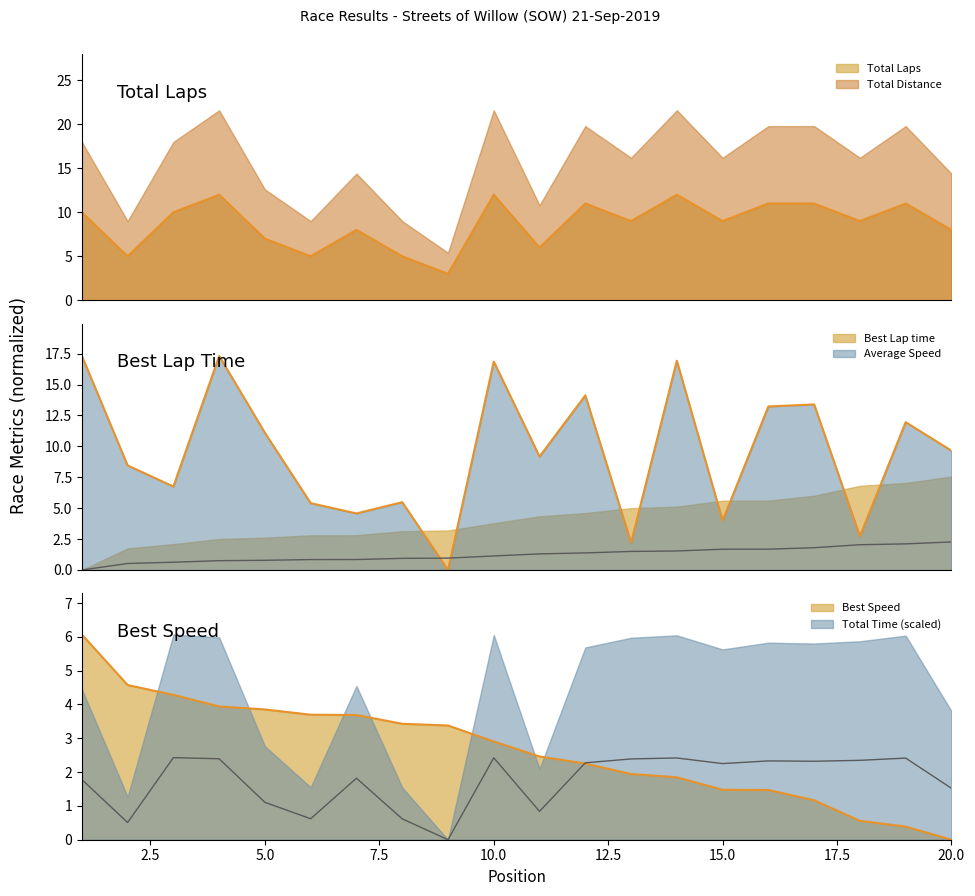

Does the chart have visible grid lines?

No